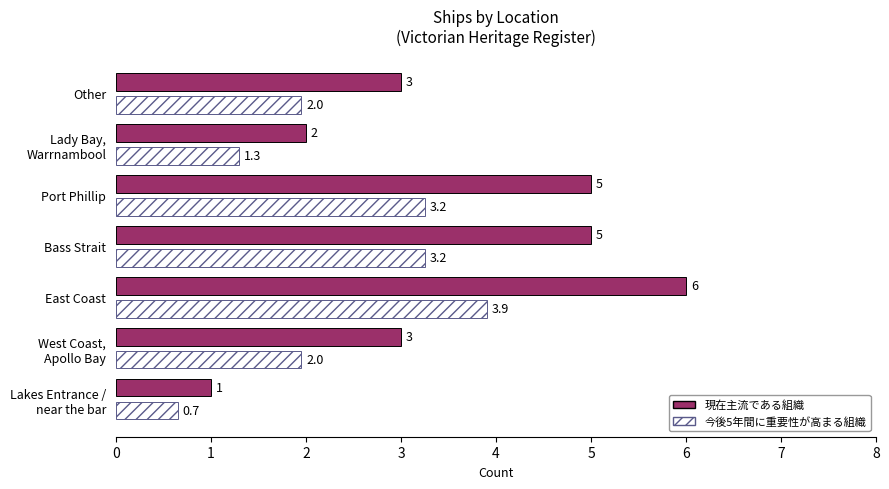

Is the value of 現在主流である組織 at Port Phillip greater than the value of 今後5年間に重要性が高まる組織 at Port Phillip?

Yes